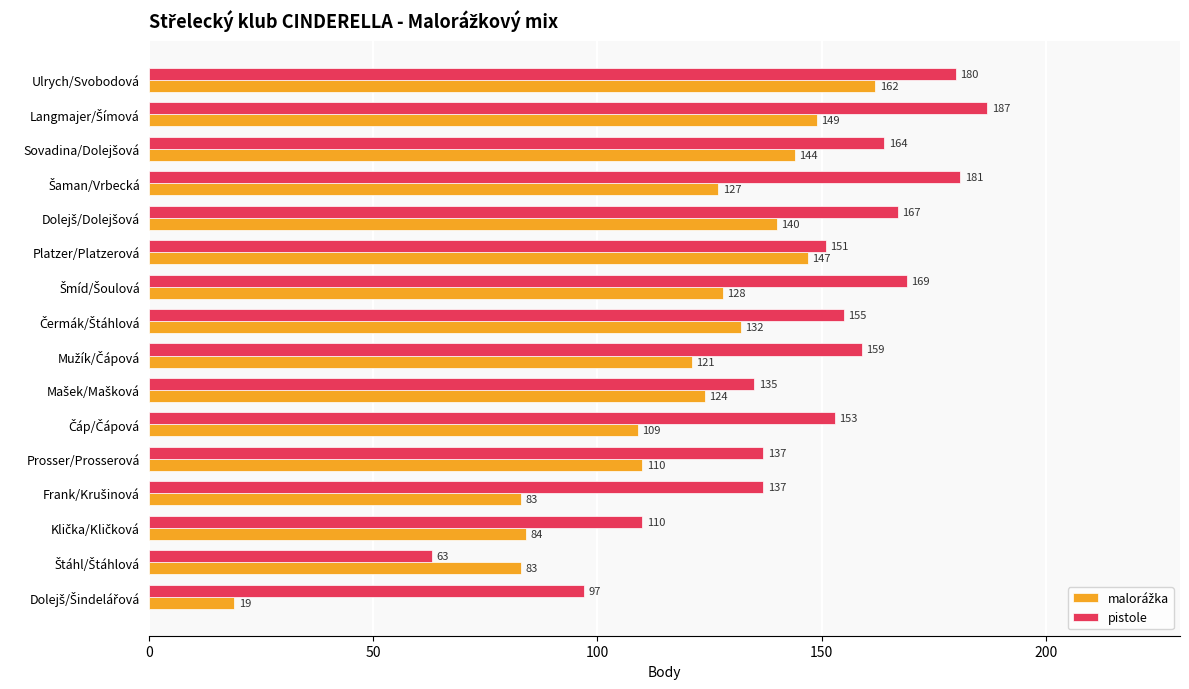

What is the smallest value displayed?

19